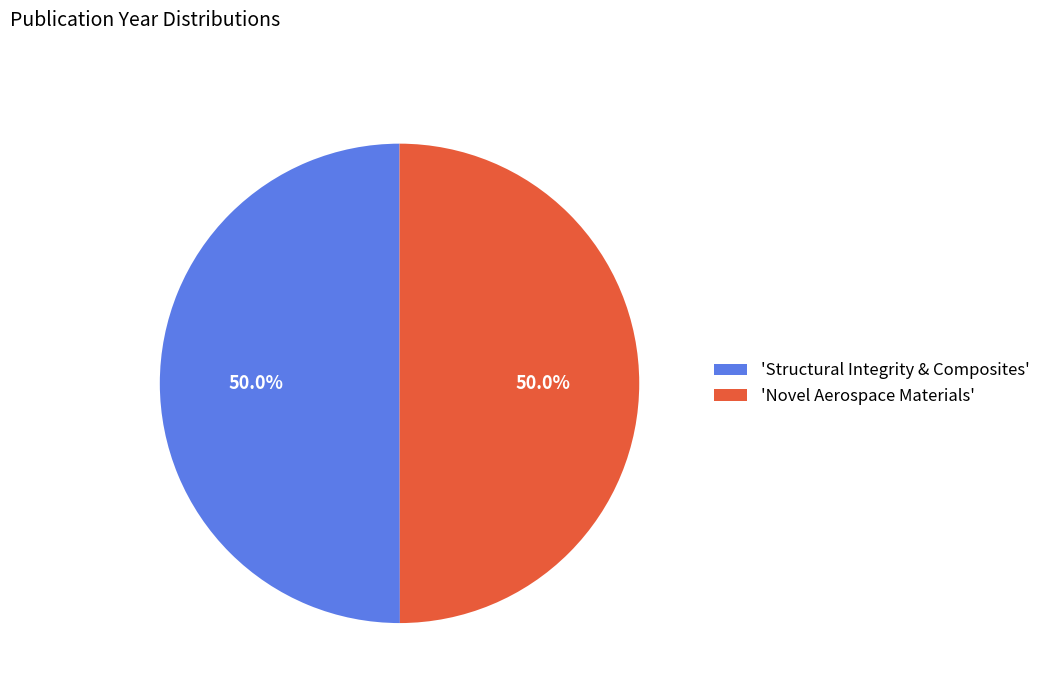

What is the total percentage of 'Structural Integrity & Composites' and 'Novel Aerospace Materials'?

100.0%